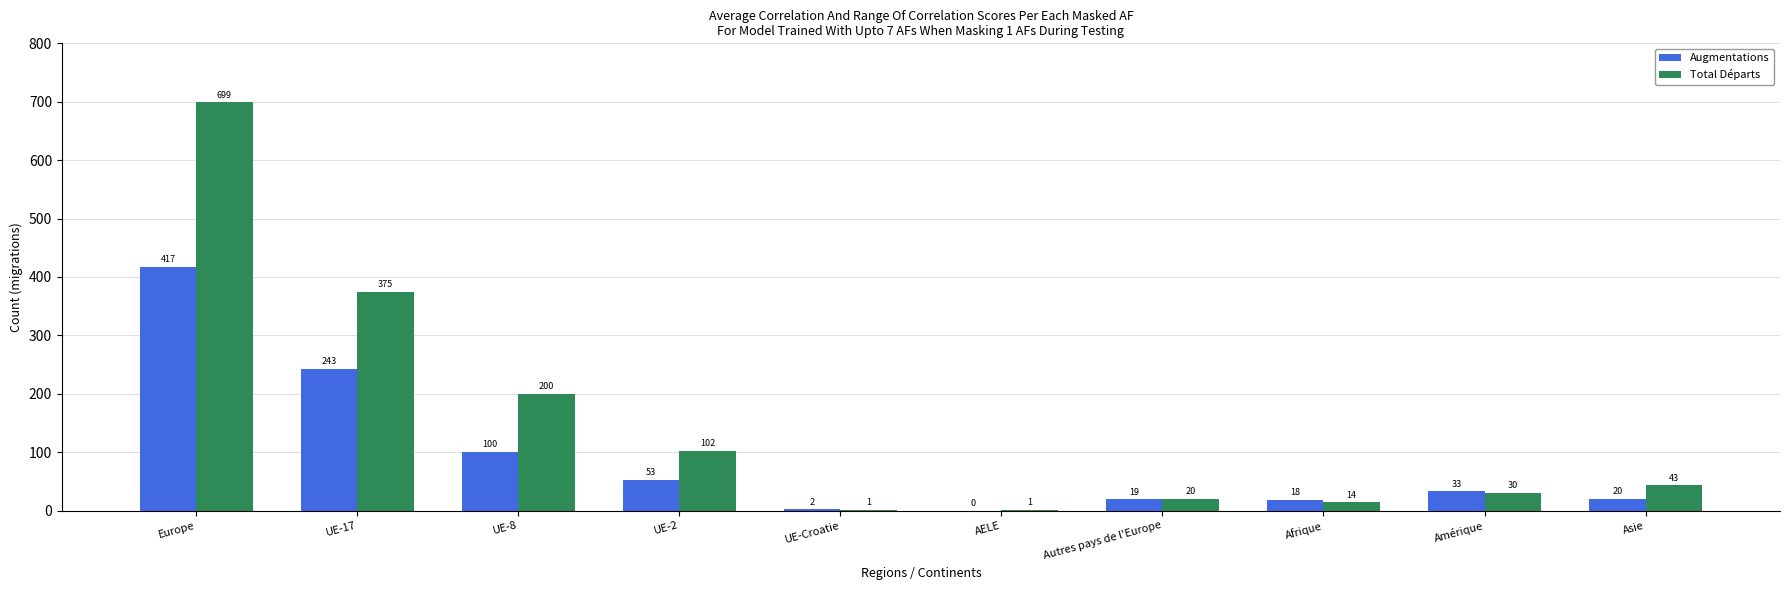

The Augmentations series shows 417 at Europe. True or false?

True